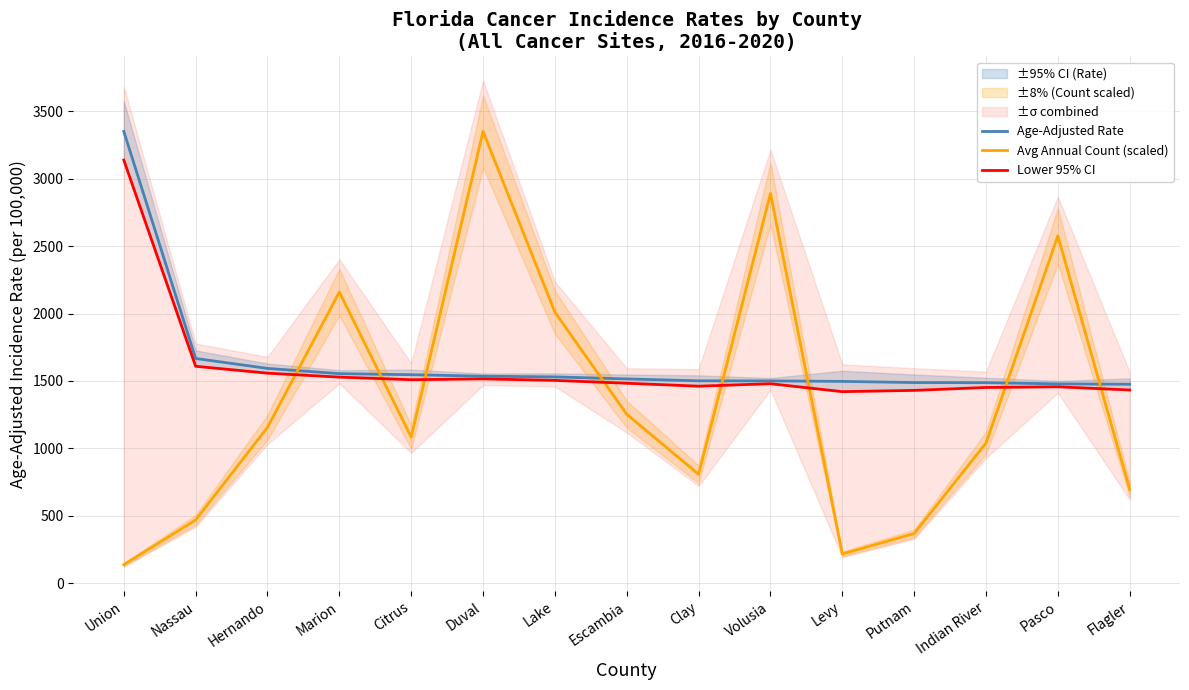

What is the label of the 15th point from the left?

Flagler